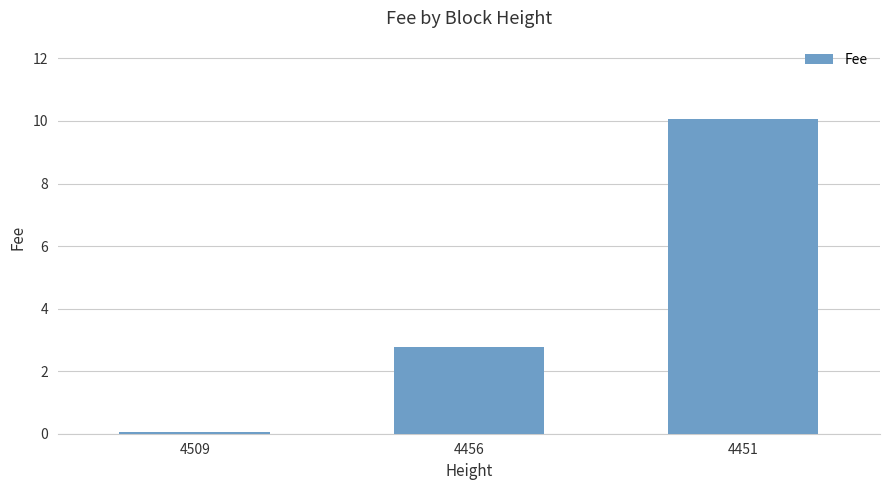

True or false: the data shows 10.1 at 4451.

True